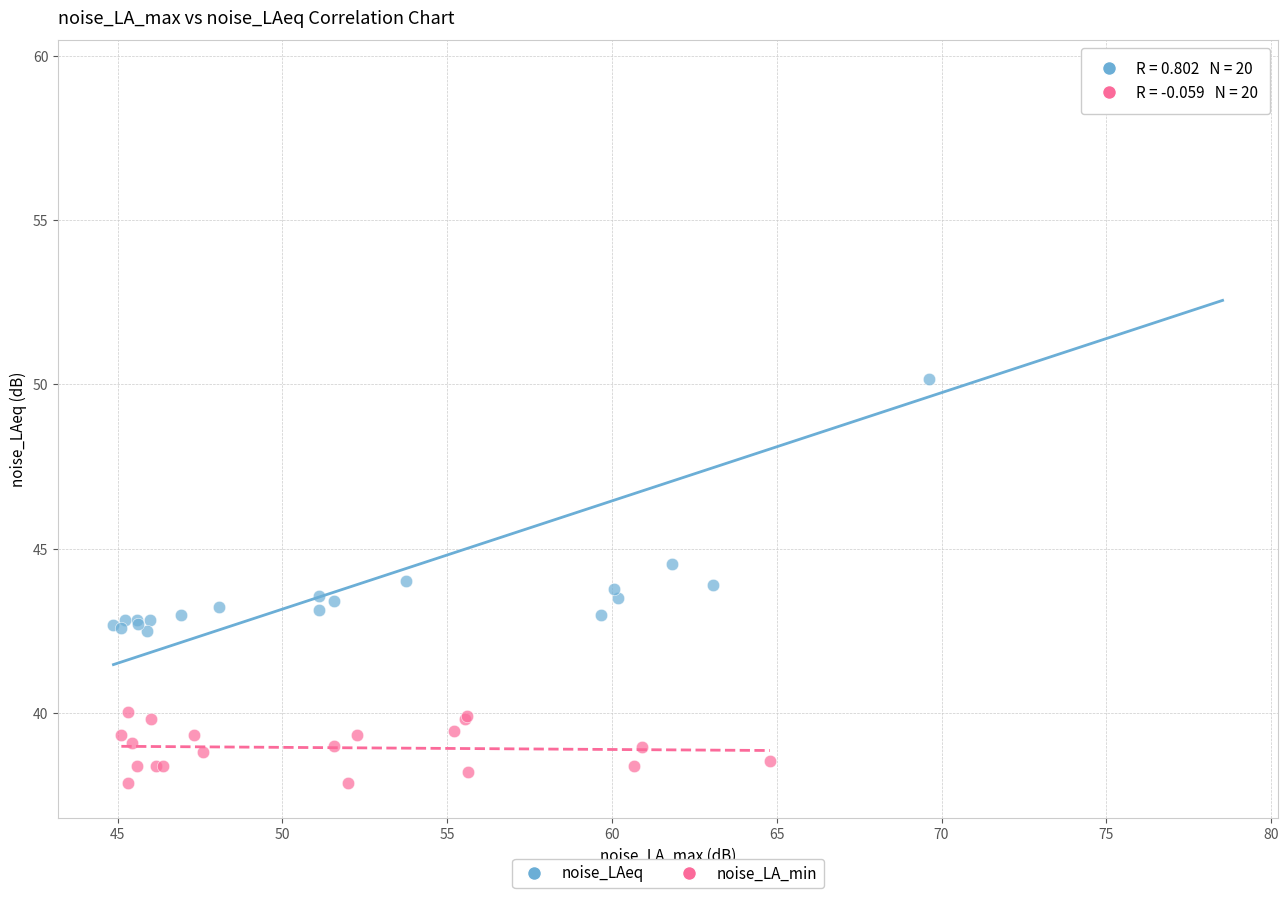

What are all the series names shown in the legend?

noise_LAeq, noise_LA_min